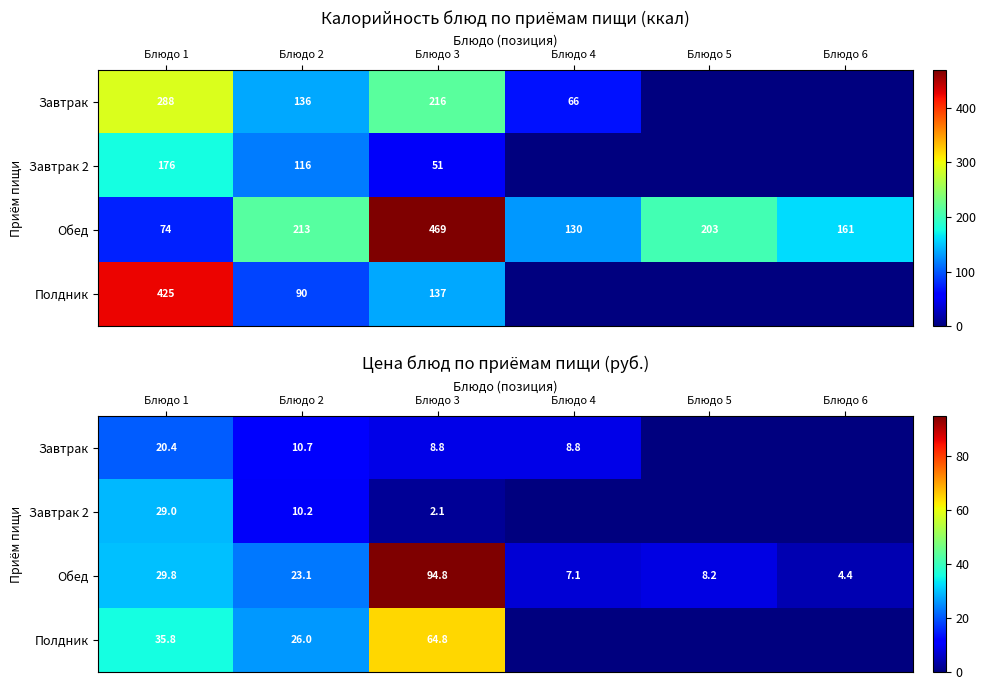

Which category has the highest value in the Завтрак series?

Блюдо 1